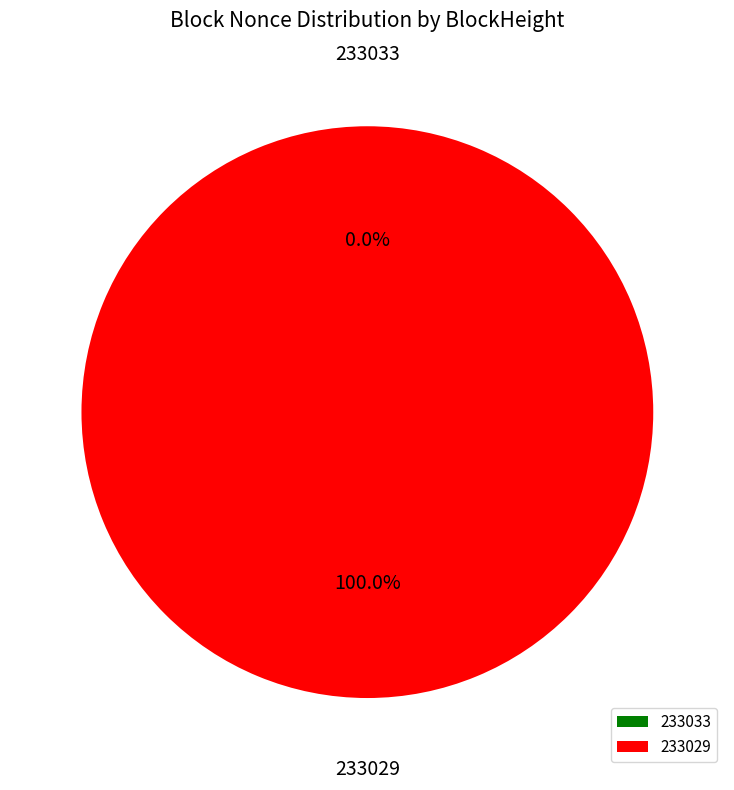

True or false: 233029 accounts for 100% of the total.

True